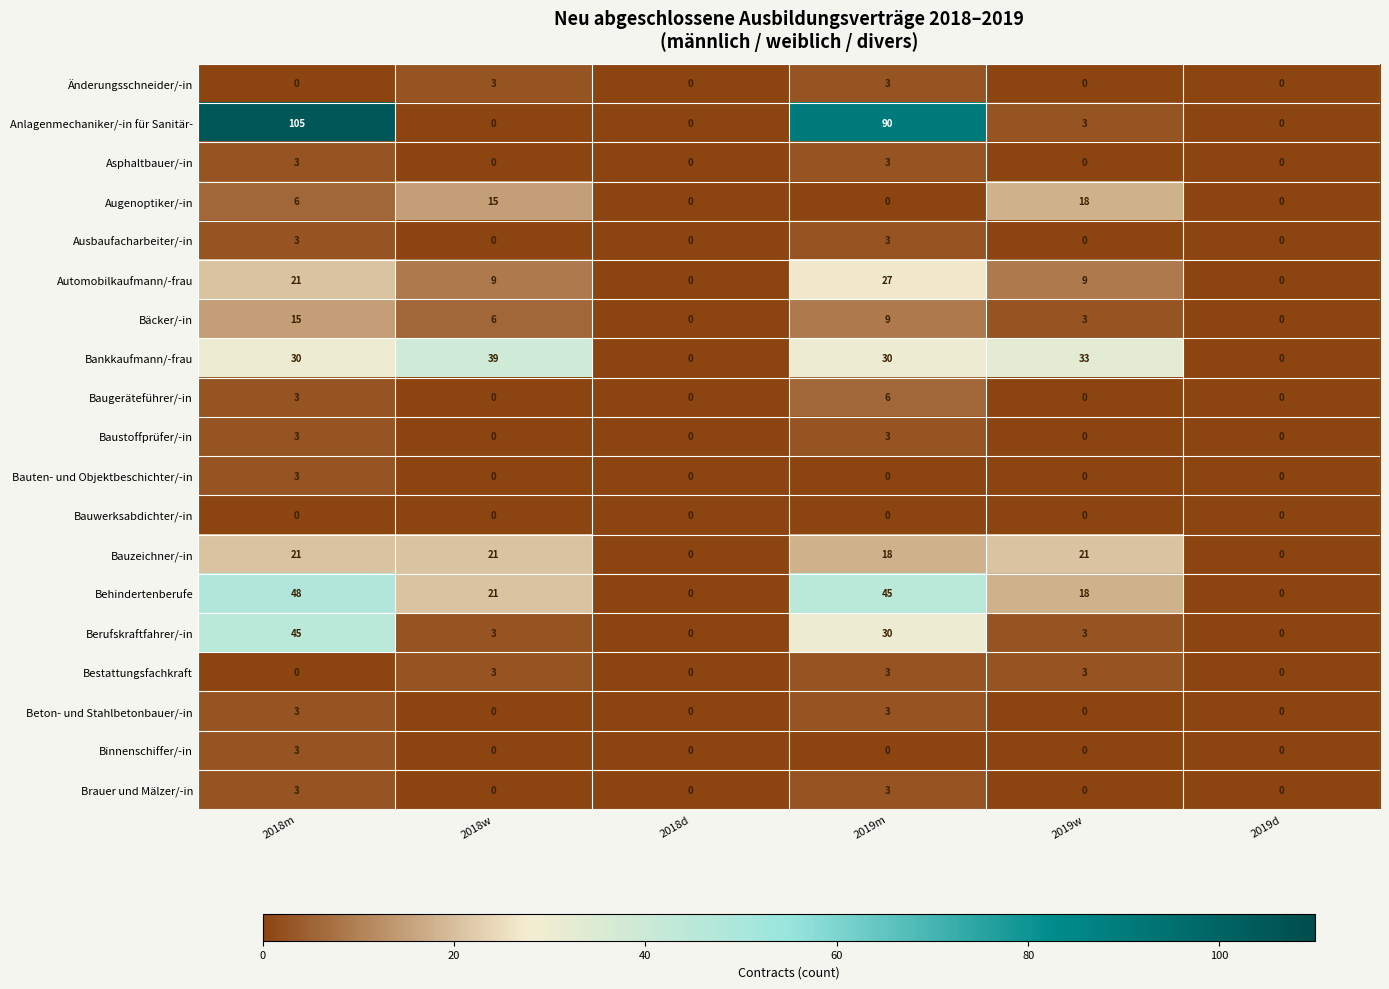

What is the spread (max minus min) of values at 2018m?

105